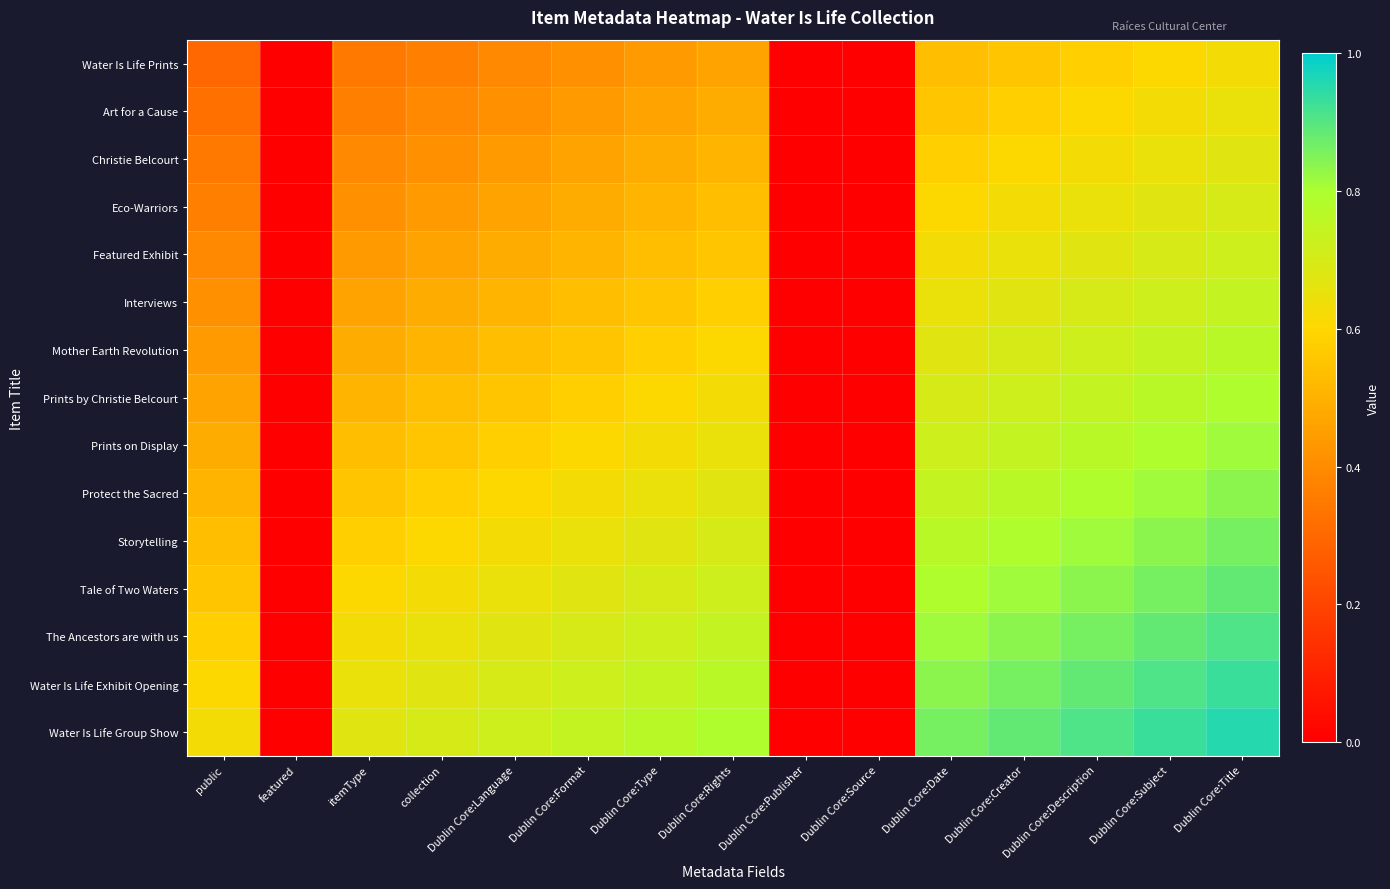

List the series in order of their peak value, highest first.

Water Is Life Group Show, Water Is Life Exhibit Opening, The Ancestors are with us, Tale of Two Waters, Storytelling, Protect the Sacred, Prints on Display, Prints by Christie Belcourt, Mother Earth Revolution, Interviews, Featured Exhibit, Eco-Warriors, Christie Belcourt, Art for a Cause, Water Is Life Prints